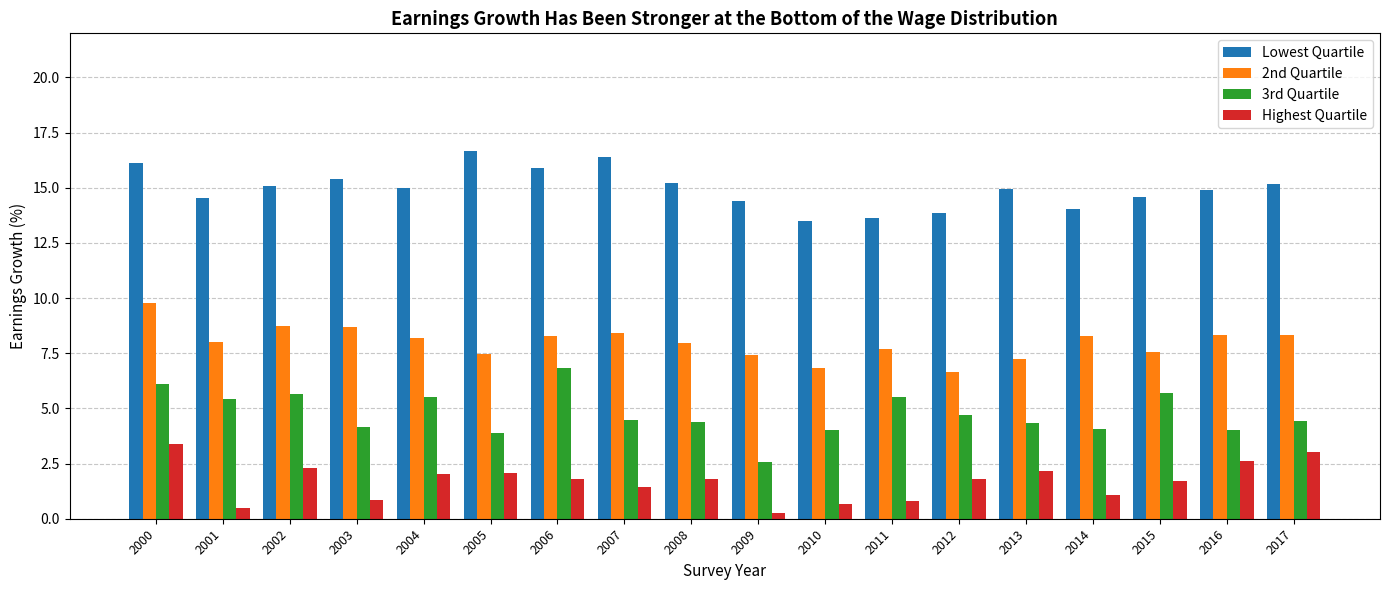

At 2001, list the series in order from smallest to largest.

Highest Quartile, 3rd Quartile, 2nd Quartile, Lowest Quartile